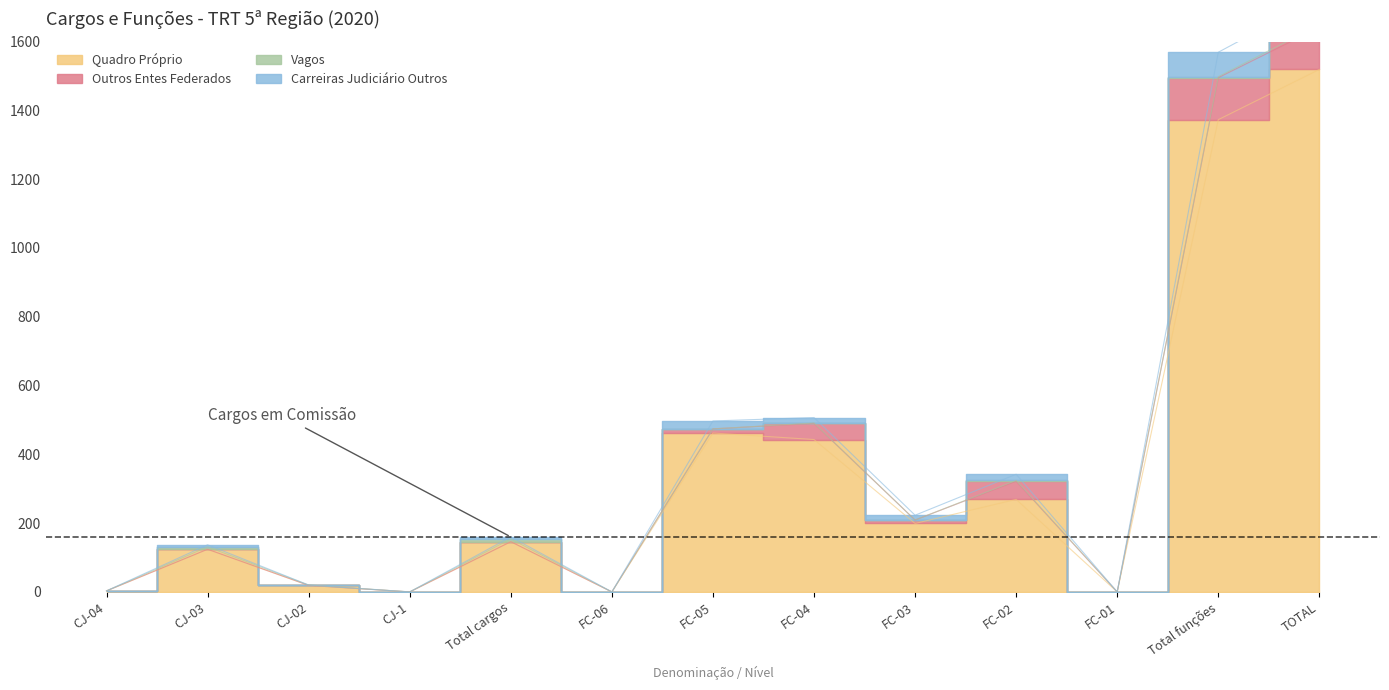

Where is the first local minimum for Quadro Próprio?

CJ-1